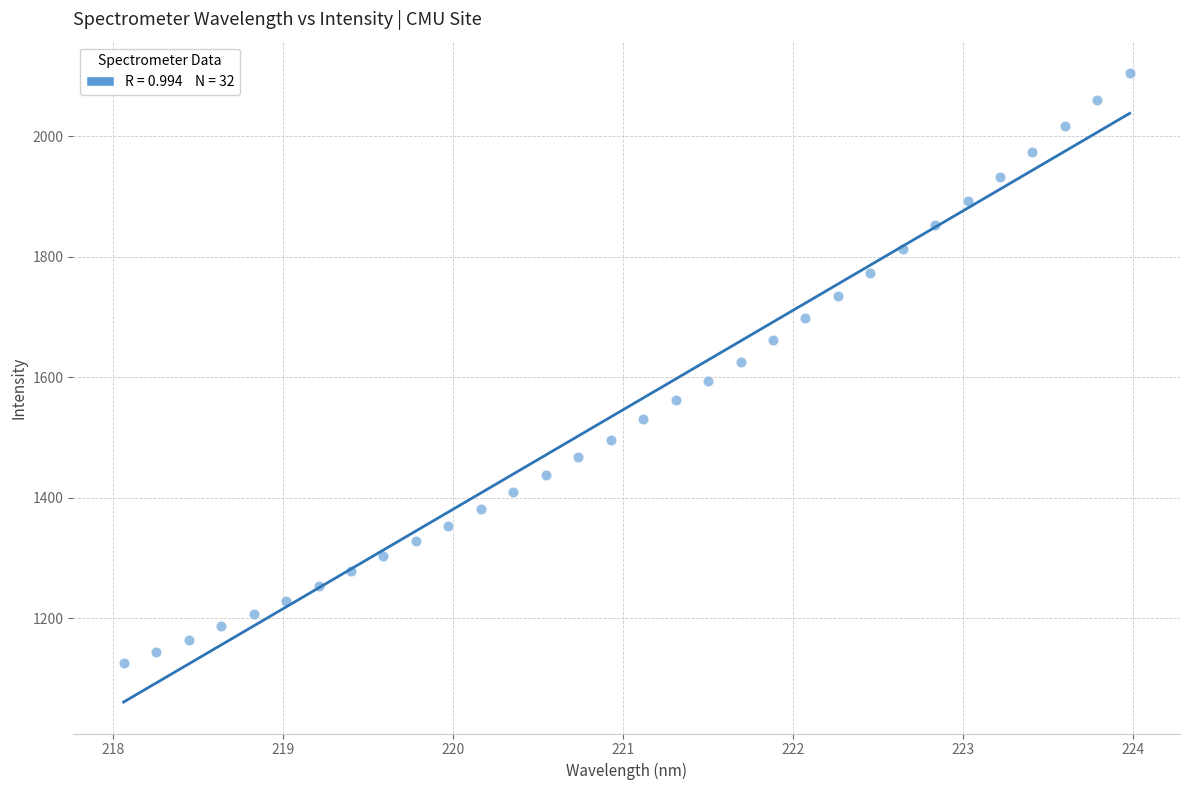

What is the range of Y values (max minus min)?

979.8